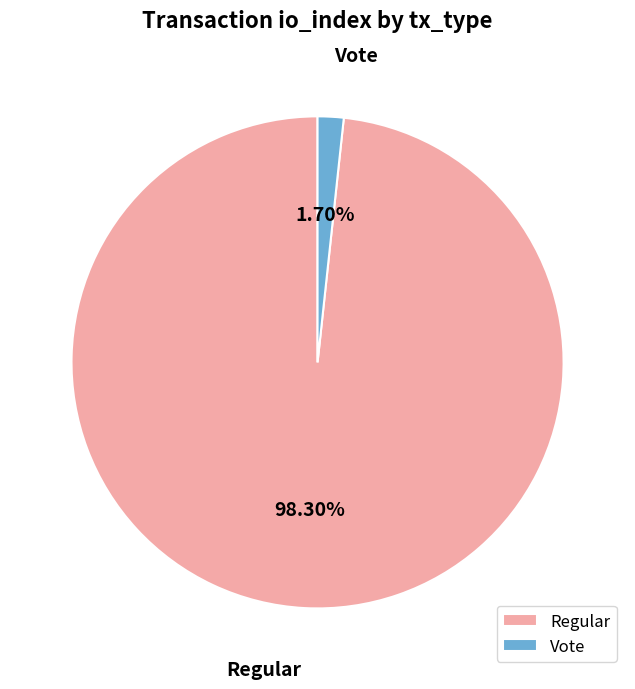

Rank the categories by value from highest to lowest.

Regular, Vote